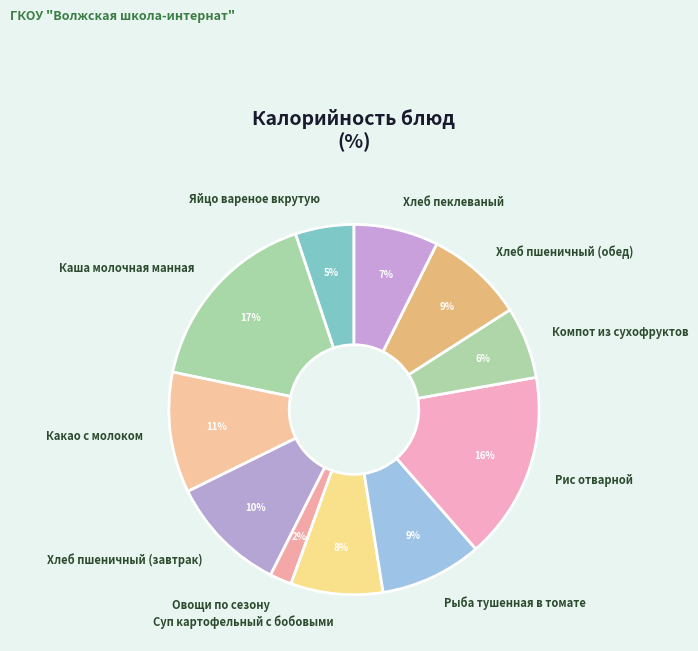

What is the smallest slice in the pie chart?

Овощи по сезону